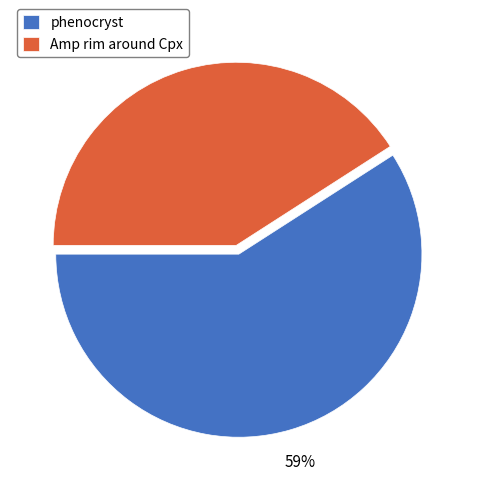

Between Amp rim around Cpx and phenocryst, which is larger?

phenocryst